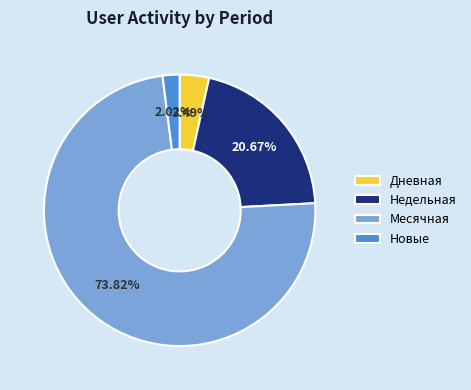

Rank the categories by value from lowest to highest.

Новые, Дневная, Недельная, Месячная